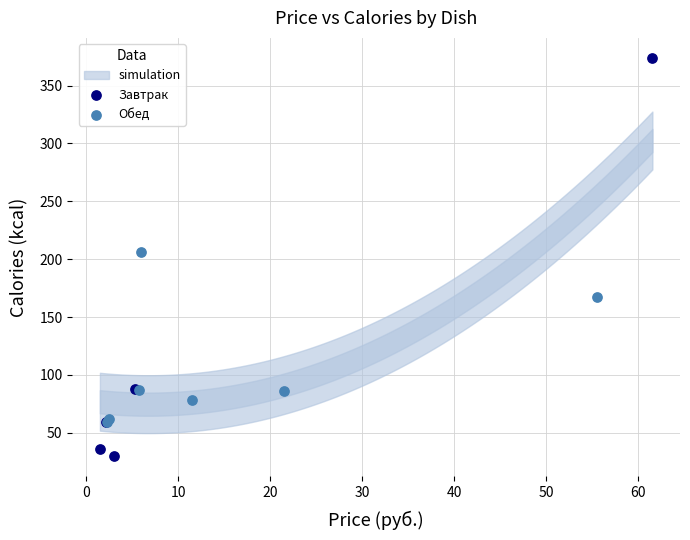

Which series reaches the maximum Y coordinate?

Завтрак